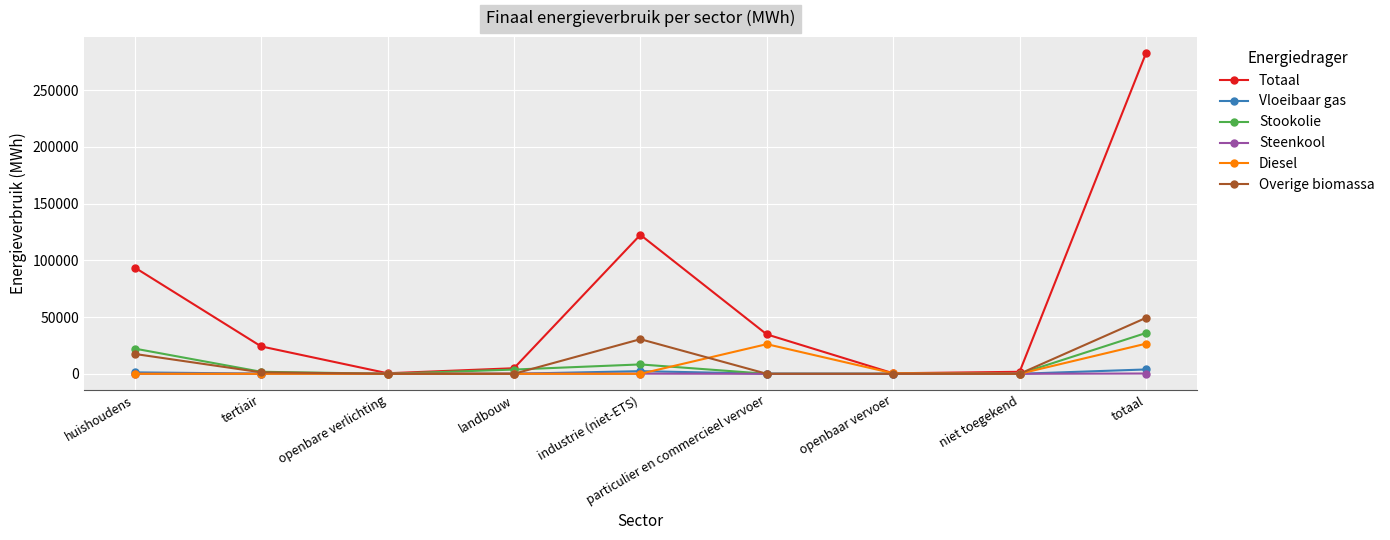

What is the maximum value for Overige biomassa?

49303.4